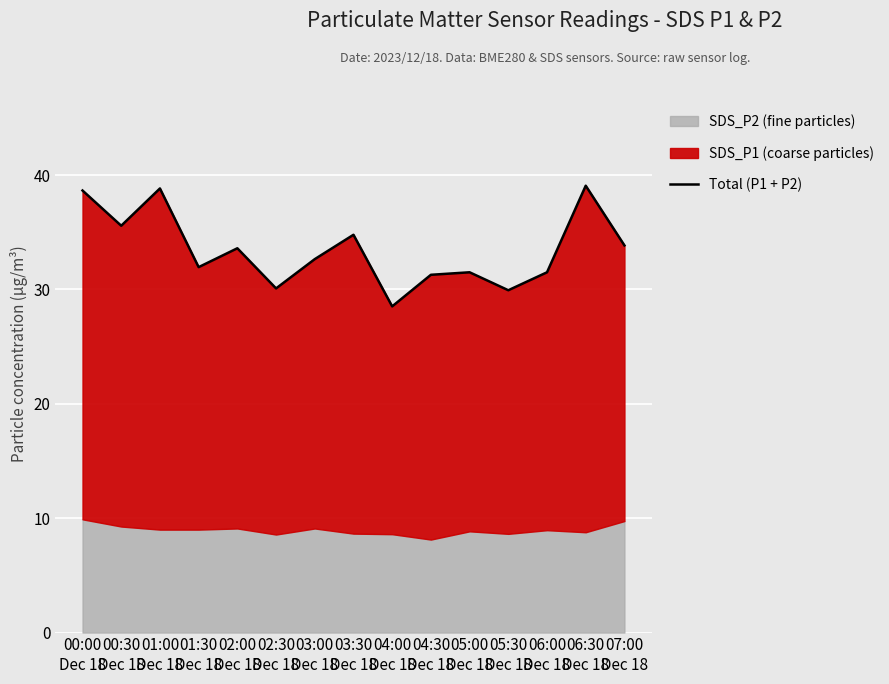

Which label corresponds to the largest value in the chart?

06:30
Dec 18